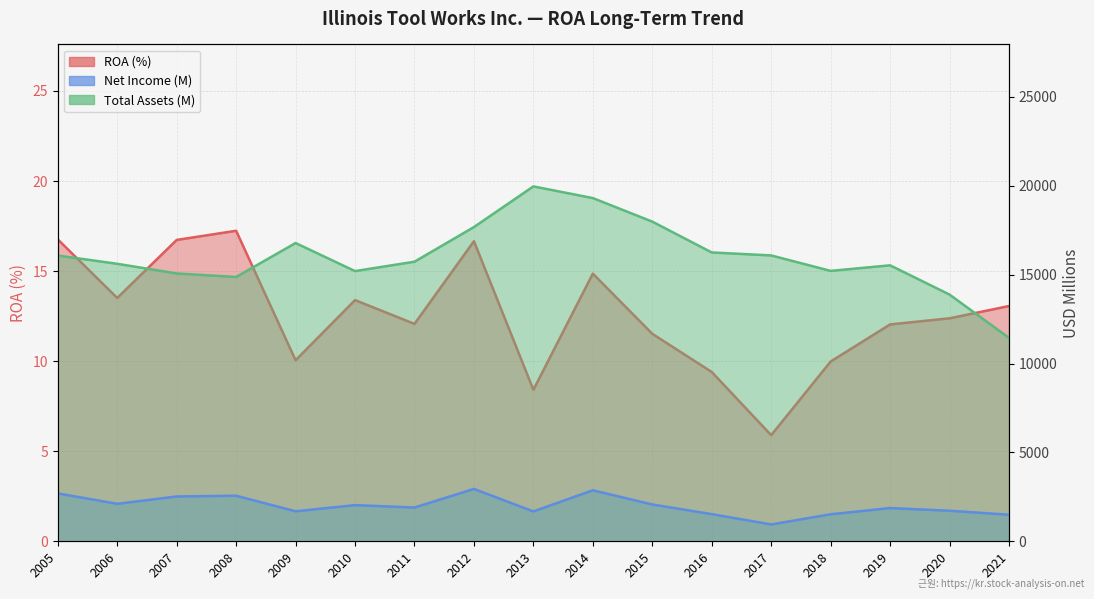

Where does the Total Assets (M) series first go above 15729?

2005